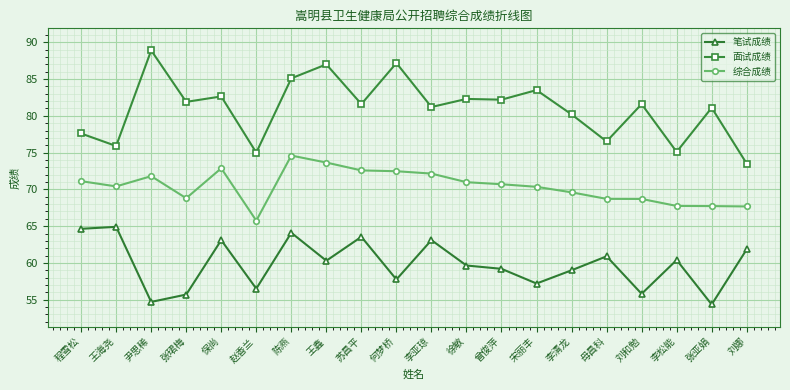

The 笔试成绩 series shows 80.8 at 李清龙. True or false?

False